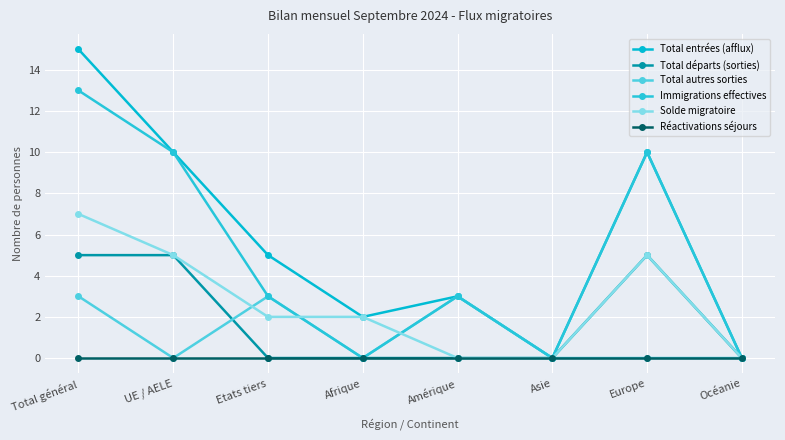

What is the sum of all Total entrées (afflux) values?

45